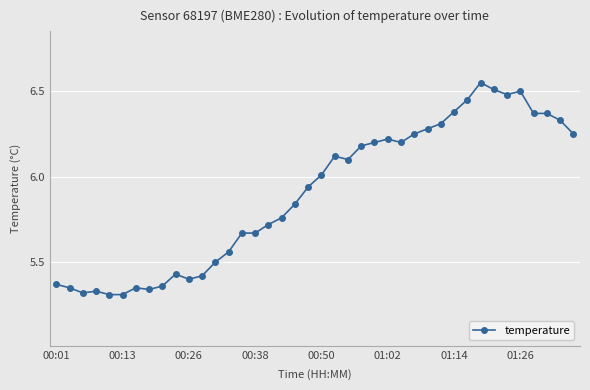

True or false: the data has more than 2 interior local peaks.

True